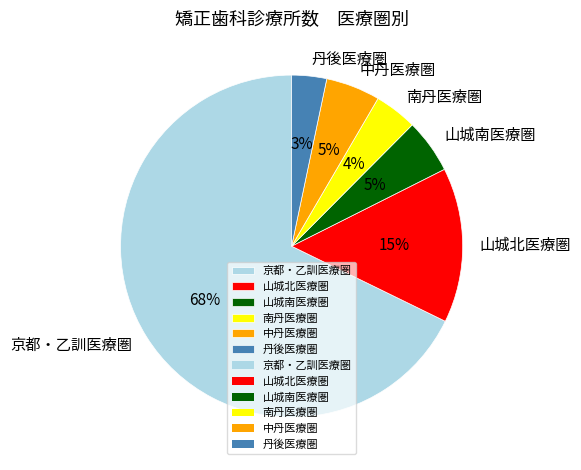

What percentage is the 中丹医療圏 slice, to the nearest percent?

5%